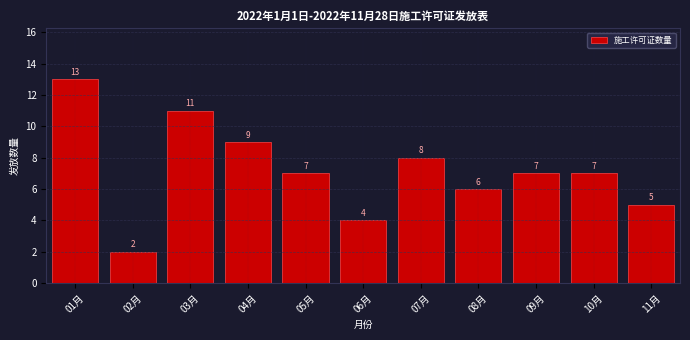

Reading left to right, extract all data points from this chart.

01月=13	02月=2	03月=11	04月=9	05月=7	06月=4	07月=8	08月=6	09月=7	10月=7	11月=5